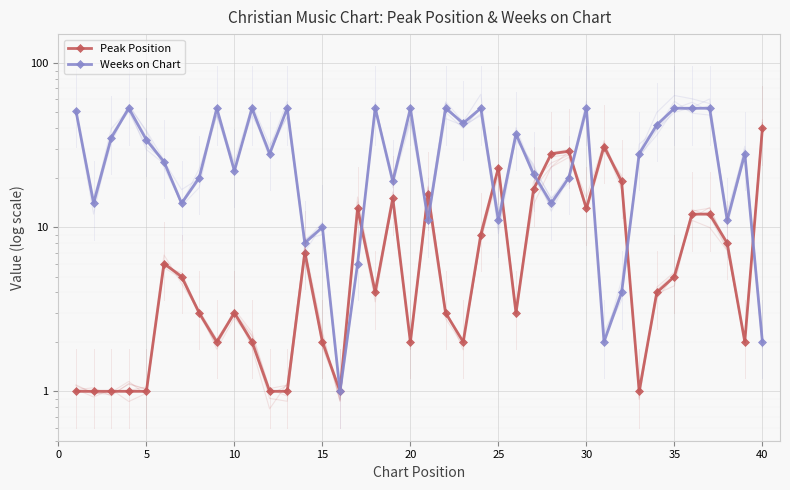

After their last crossing, which series has the higher values: Weeks on Chart or Peak Position?

Peak Position